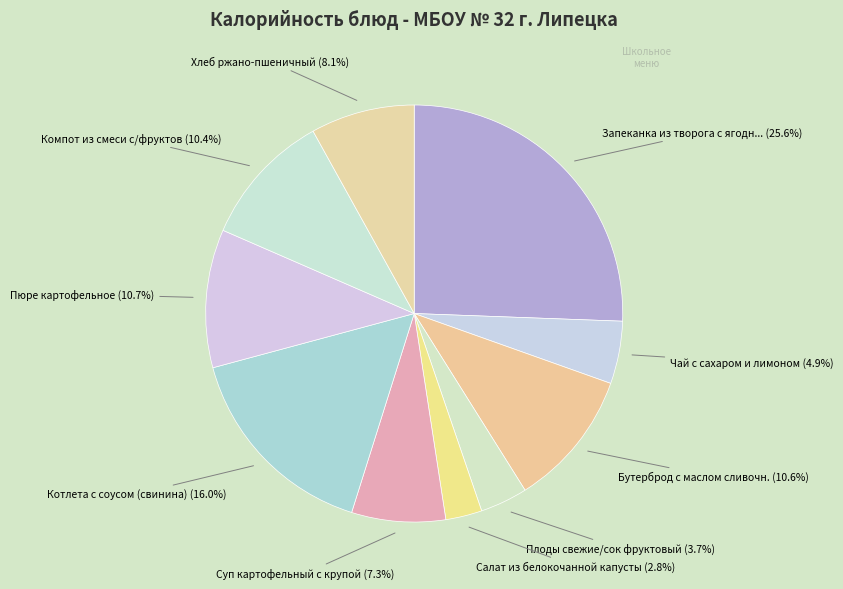

Count the number of slices in the pie.

10